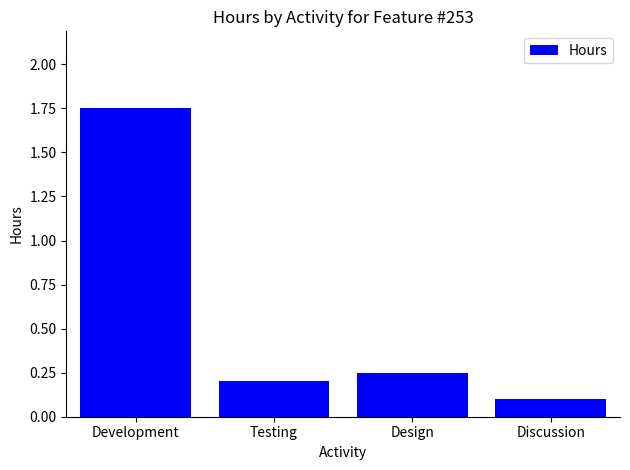

What is the sum of the values at Development and Discussion?

1.9